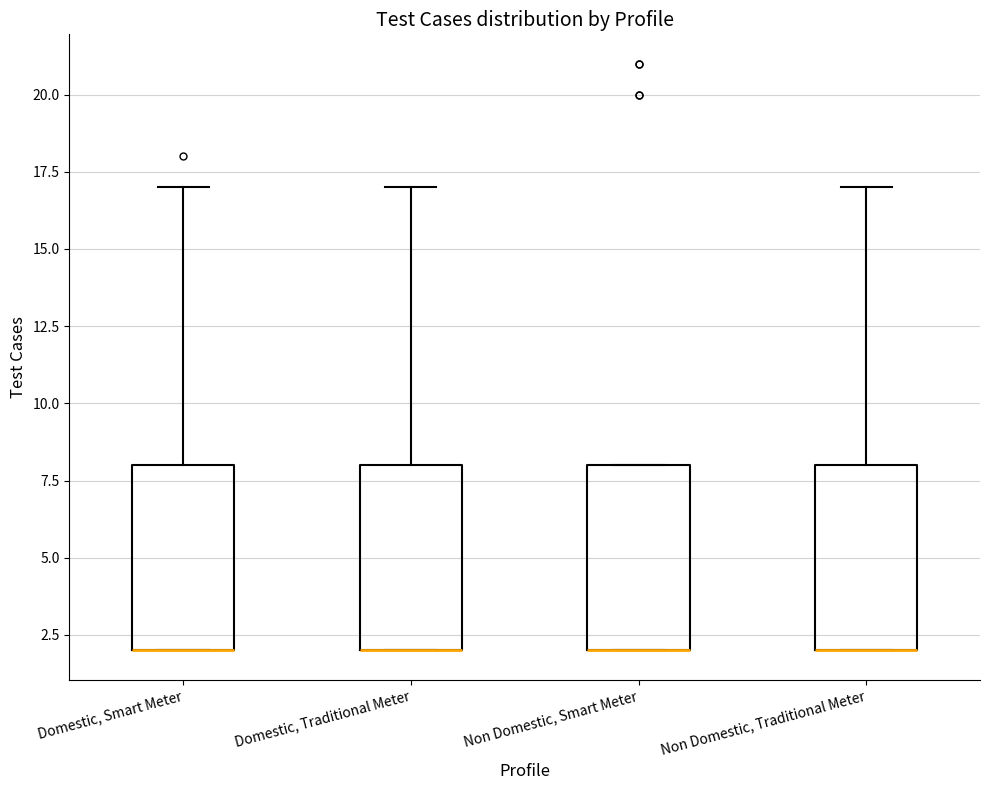

Reading left to right, transcribe this box plot: for each box, give where its median line is, the range the box spans, and where its two whiskers end, as read against the y-axis. The values are not printed on the chart, so give them approximately, as read against the axis.

Domestic, Smart Meter: median 2 (drawn on the box's lower edge), box 2 to 8, whiskers 2 to 17
Domestic, Traditional Meter: median 2 (drawn on the box's lower edge), box 2 to 8, whiskers 2 to 17
Non Domestic, Smart Meter: median 2 (drawn on the box's lower edge), box 2 to 8, whiskers 2 to 8
Non Domestic, Traditional Meter: median 2 (drawn on the box's lower edge), box 2 to 8, whiskers 2 to 17